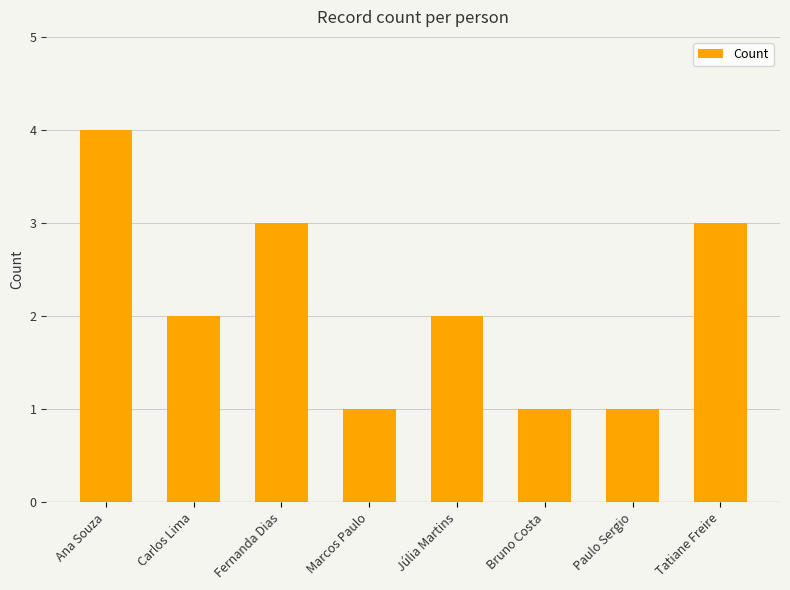

How many data points does each series have?

8